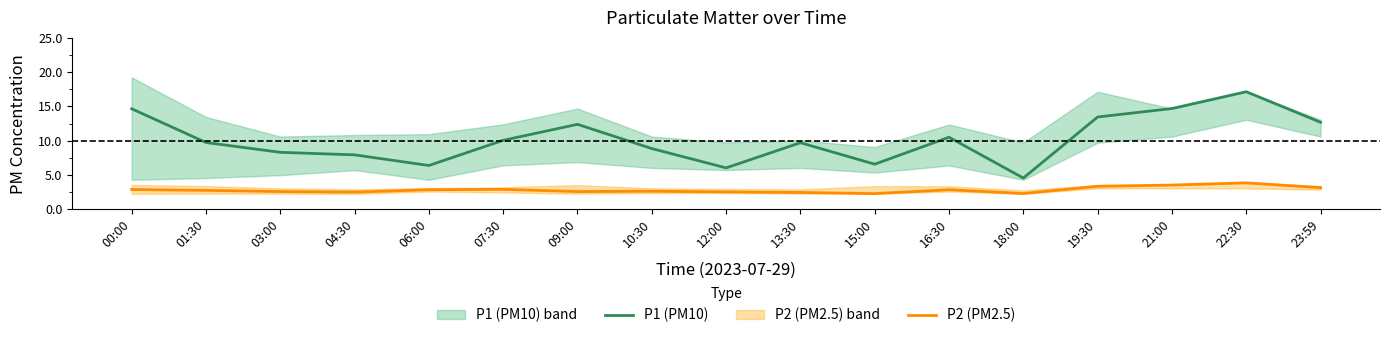

At which label is P2 (PM2.5) closest to 3?

07:30